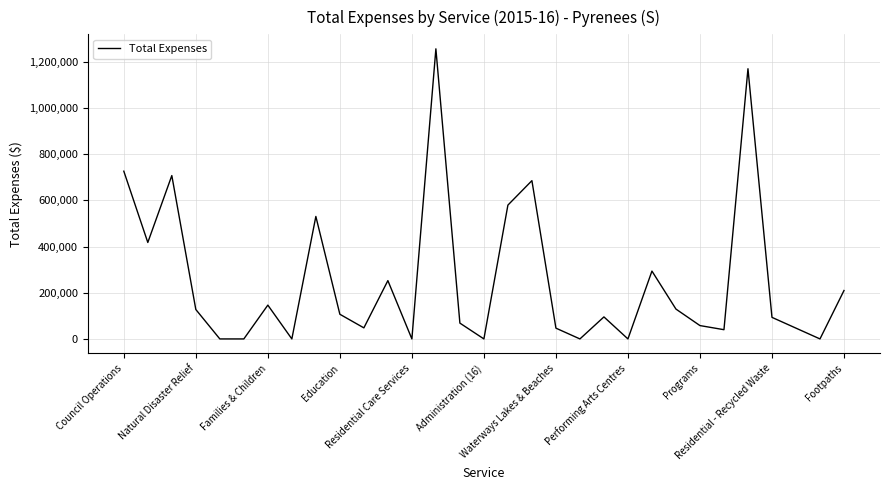

What is the difference between the maximum and minimum values?

1256314